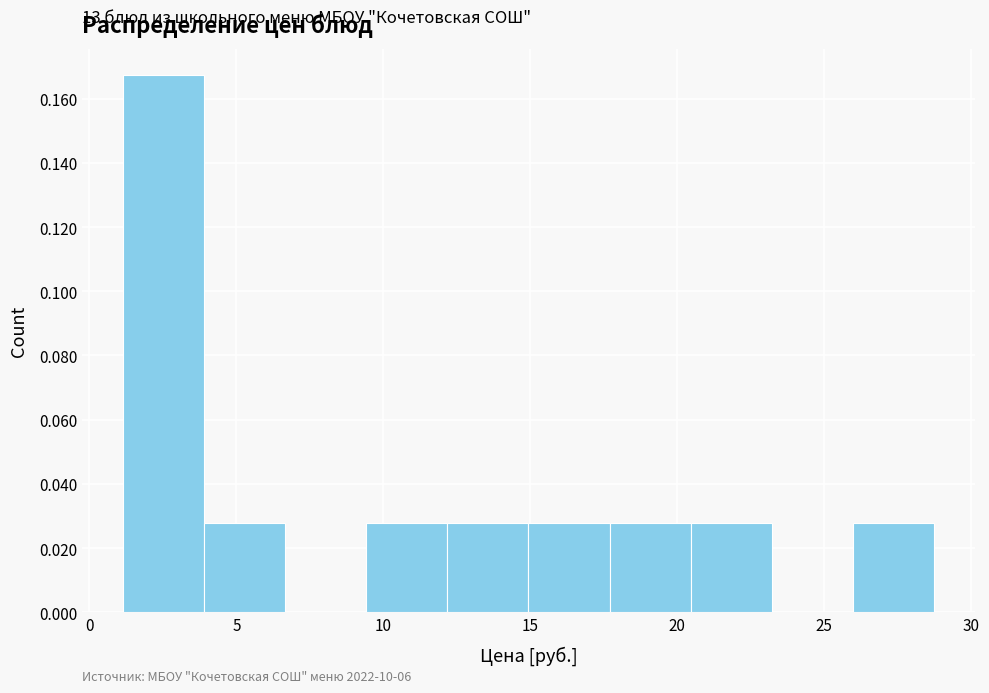

Which range on the x-axis has the tallest bar?

1.0 to 4.0